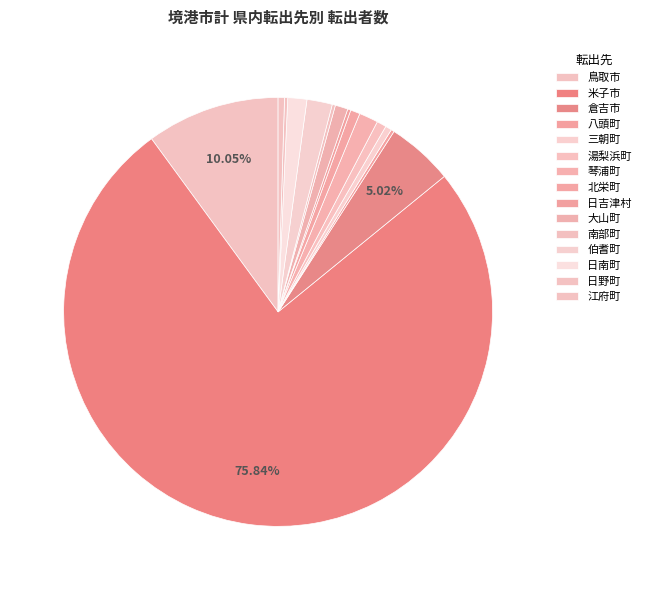

What is the total percentage of 北栄町 and 南部町?

1.0%